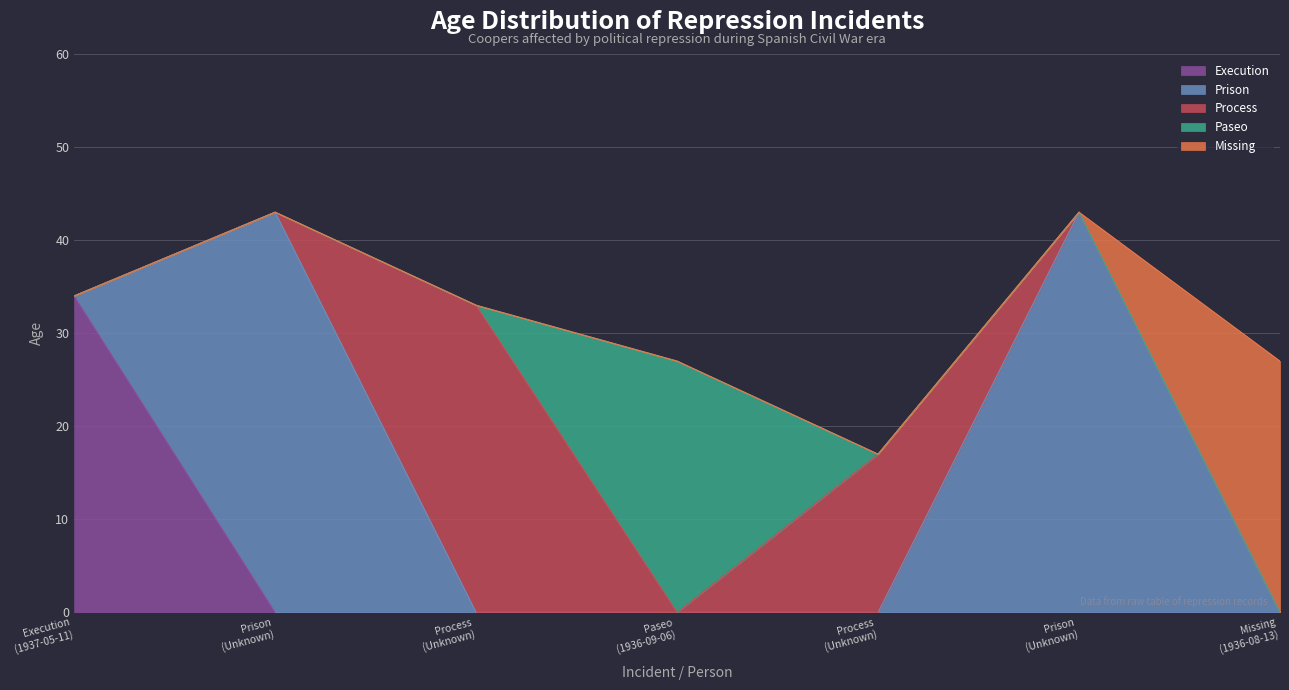

Does the chart display data point markers on the line(s)?

No